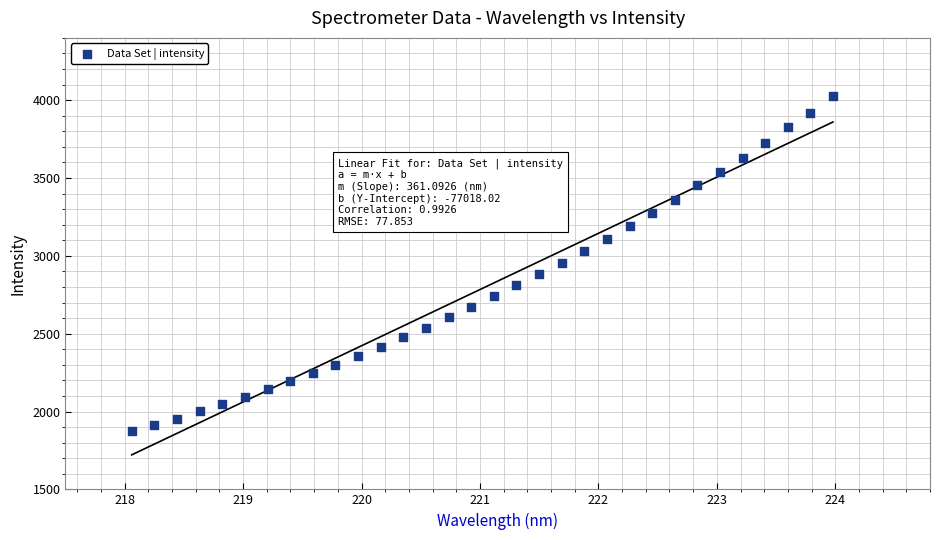

What is the range of X values (max minus min)?

5.9